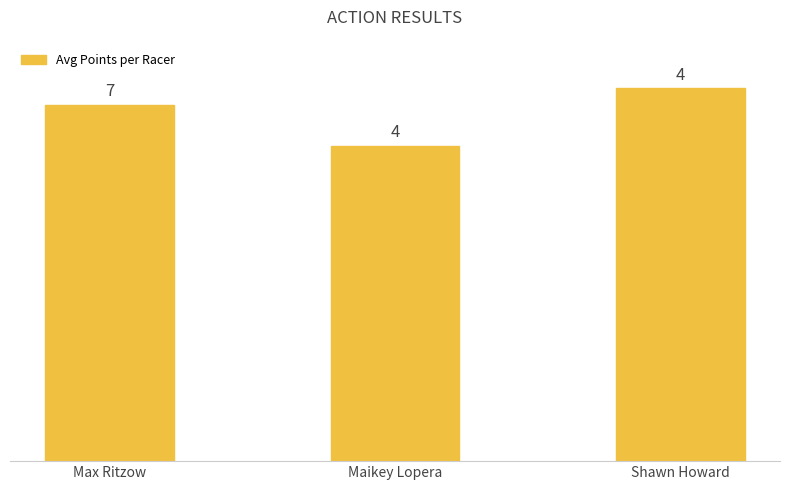

At which label does the data first exceed 366?

Max Ritzow